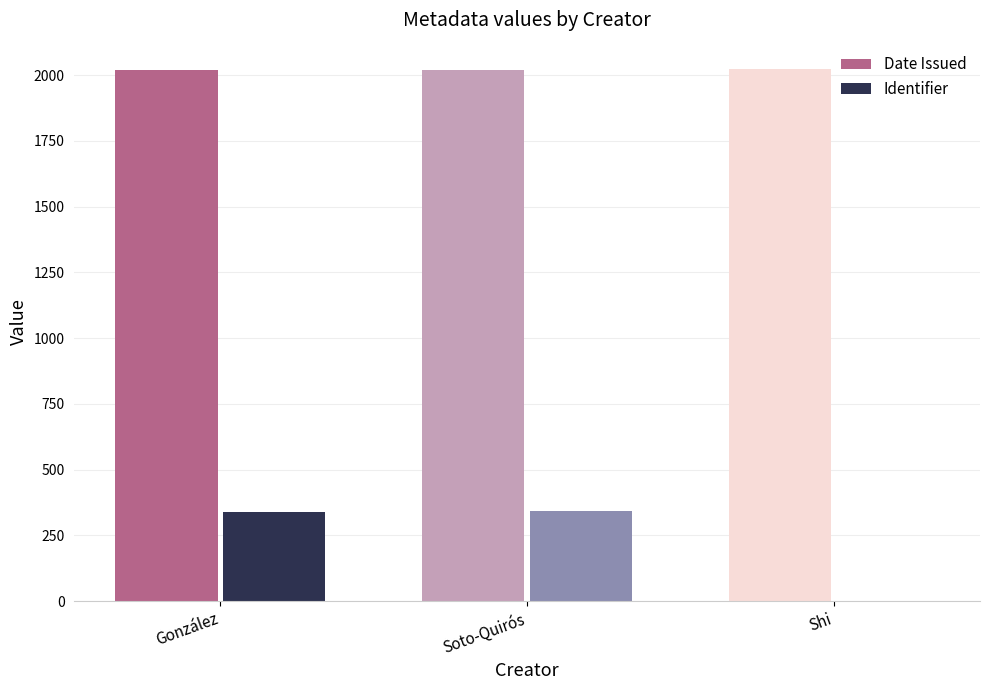

How many bars are there in each group?

2